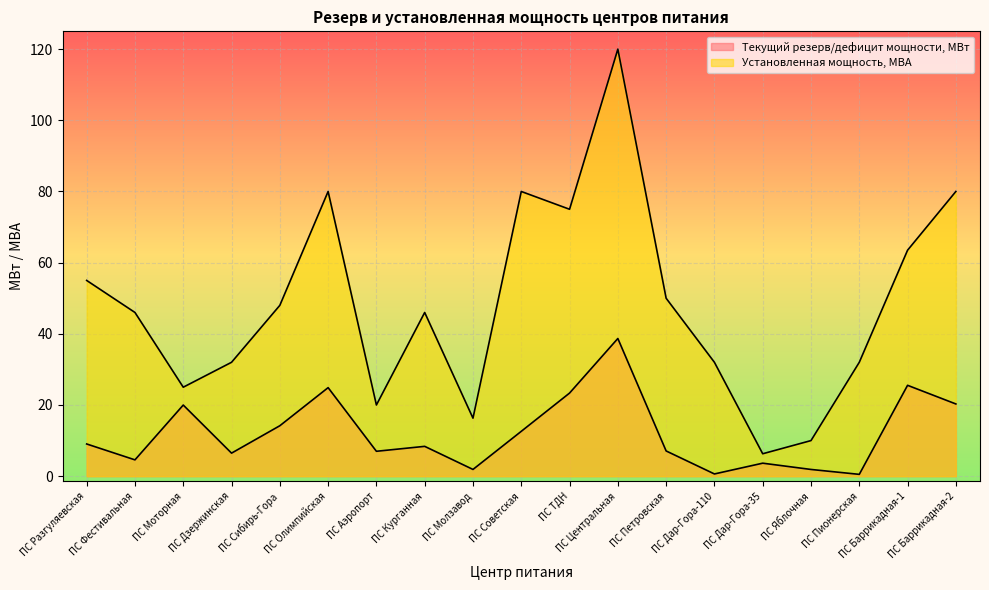

Between ПС Баррикадная-1 and ПС Пионерская, which is larger?

ПС Баррикадная-1